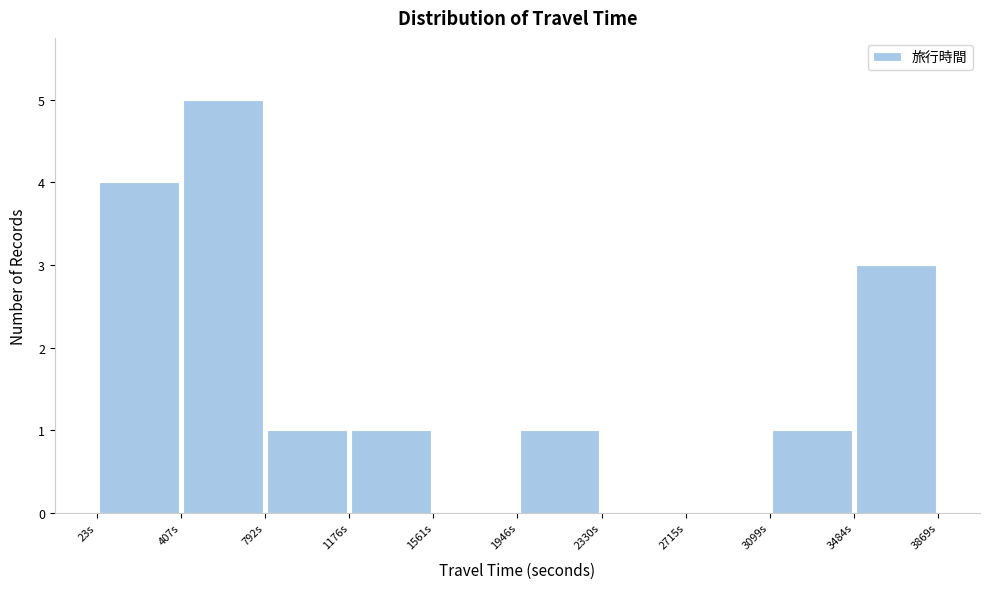

Reading left to right, list every bar in this chart as the range it spans on the x-axis followed by its height. Neither the bar edges nor the heights are printed on the chart, so give them approximately, as read against the axes.

0 to 400: 4
400 to 800: 5
800 to 1200: 1
1200 to 1550: 1
1550 to 1950: 0
1950 to 2350: 1
2350 to 2700: 0
2700 to 3100: 0
3100 to 3500: 1
3500 to 3850: 3